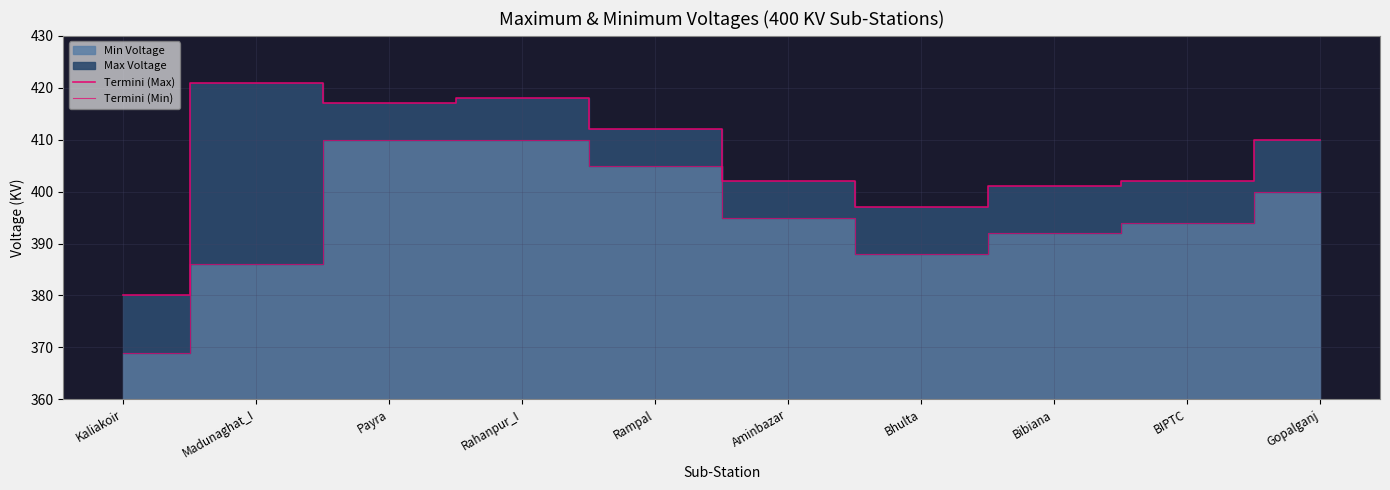

List the series in order of their overall mean, lowest first.

Termini (Min), Termini (Max)